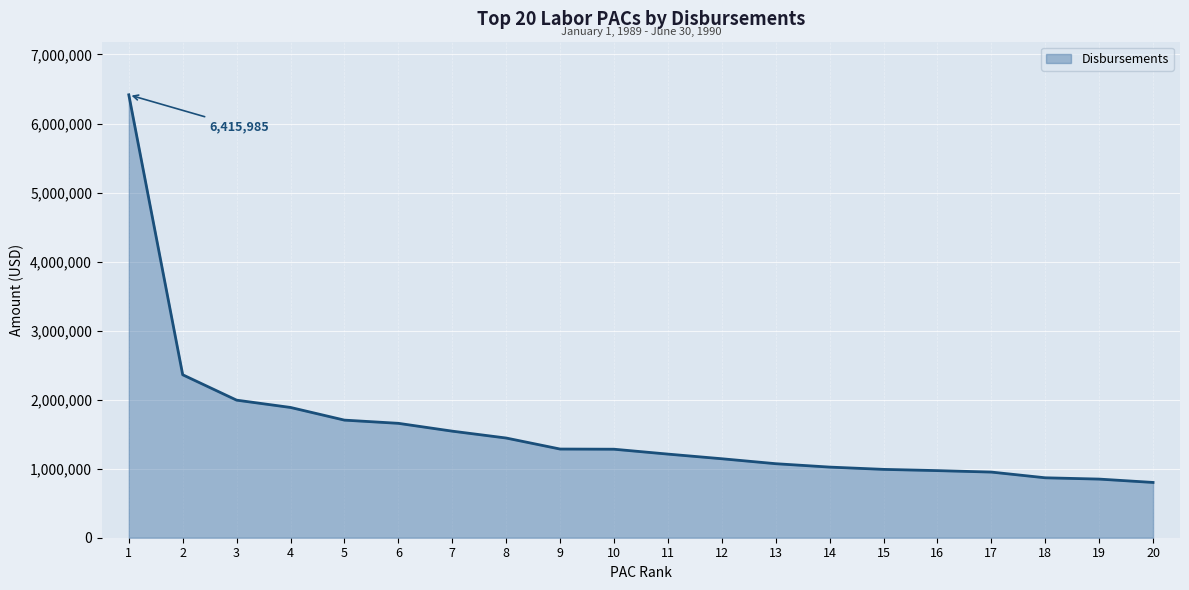

What is the minimum value shown in the chart?

800819